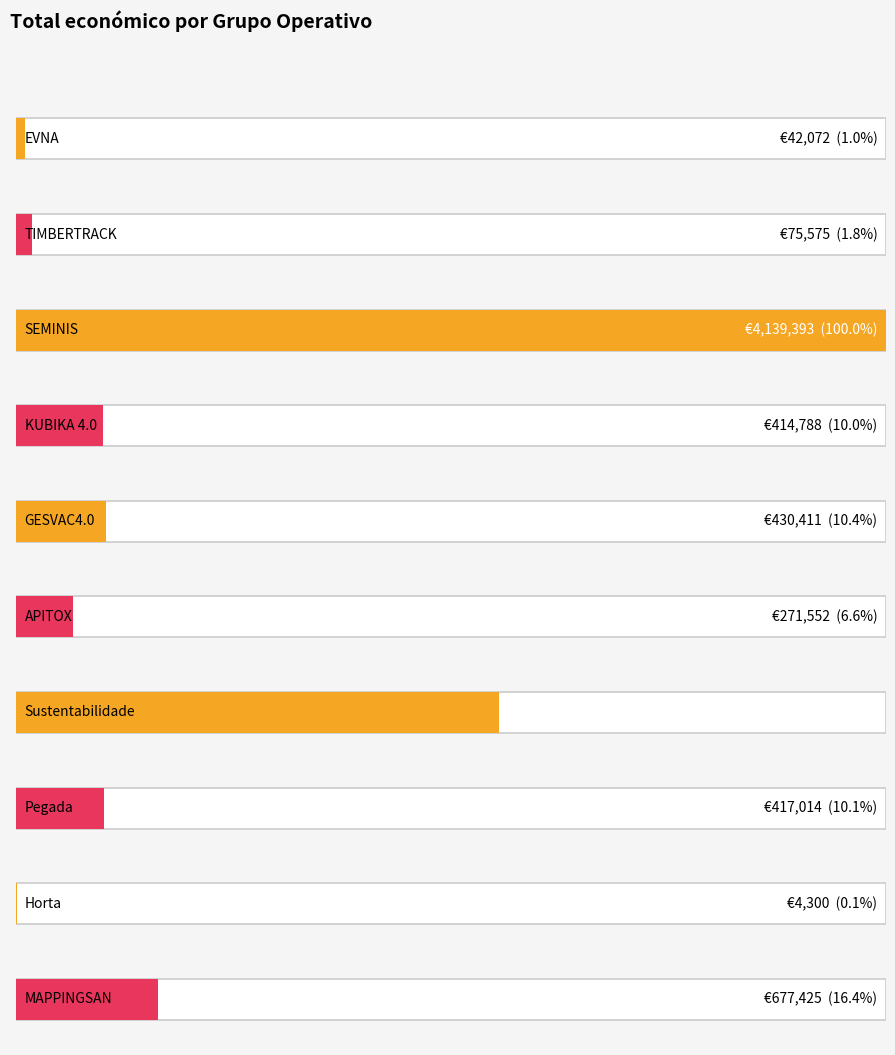

List the labels in order of value, smallest first.

Horta, EVNA, TIMBERTRACK, APITOX, KUBIKA 4.0, Pegada, GESVAC4.0, MAPPINGSAN, Sustentabilidade, SEMINIS